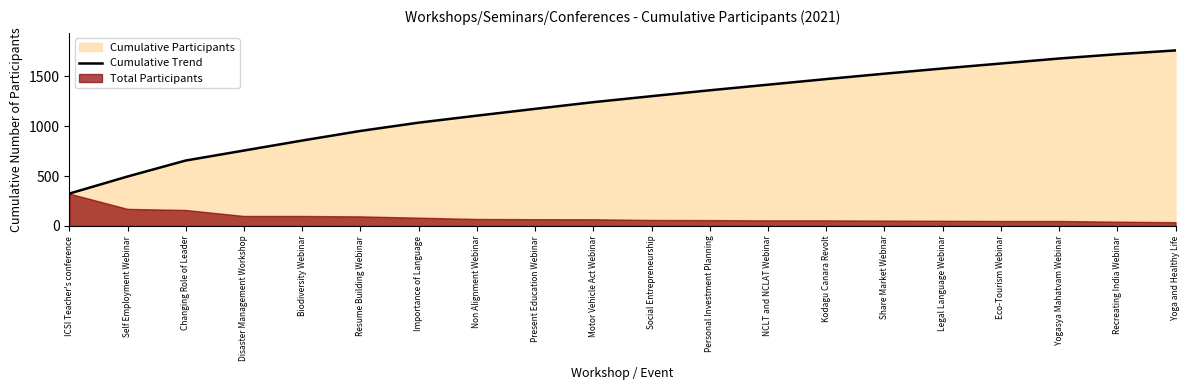

What is the average value?

1200